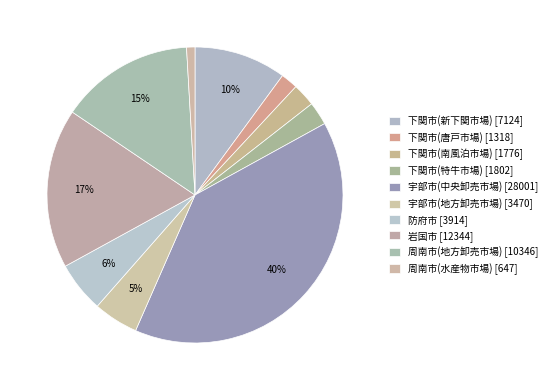

To the nearest percent, what is the difference between the 下関市(特牛市場) and 周南市(地方卸売市場) slice percentages?

12%